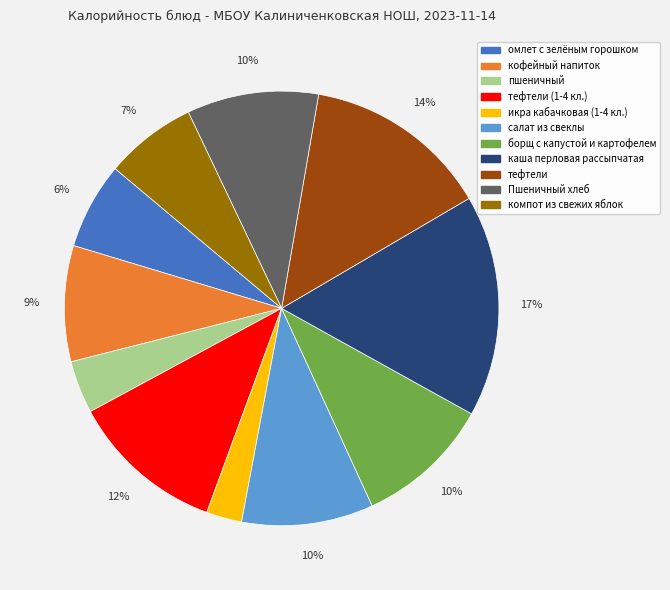

To the nearest percent, what is the difference between the largest and smallest slice percentages?

14%